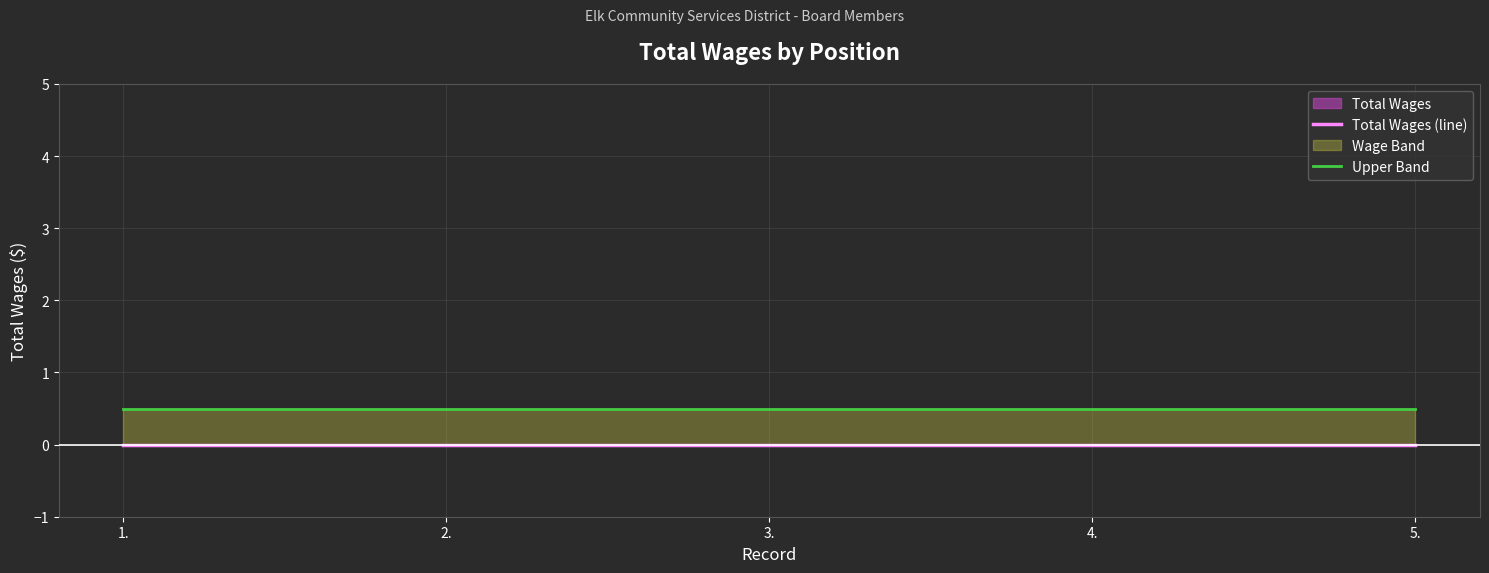

At which category does the chart reach its minimum across all series?

1.